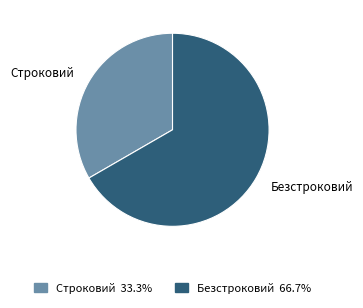

Which has a higher value, Строковий or Безстроковий?

Безстроковий